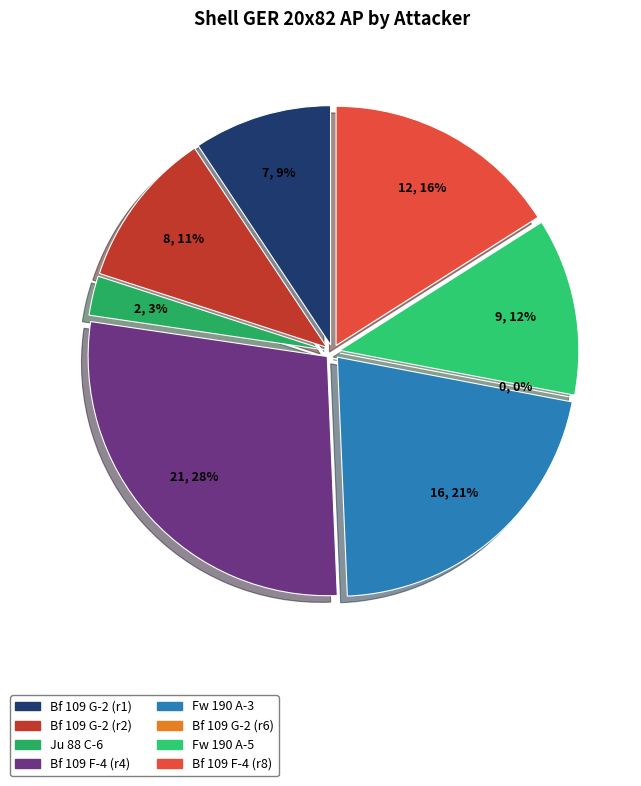

How many slices are in this pie chart?

8